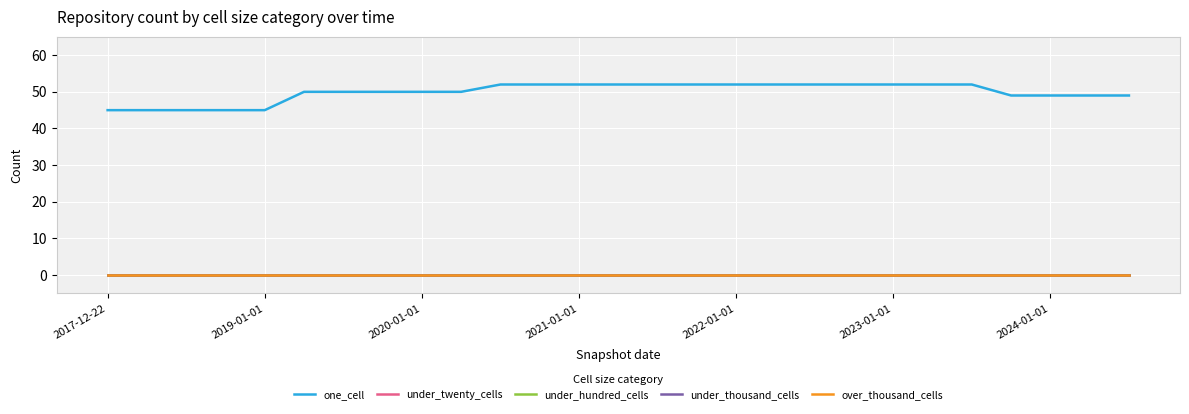

Count the one_cell values in the range 49 to 52.

22